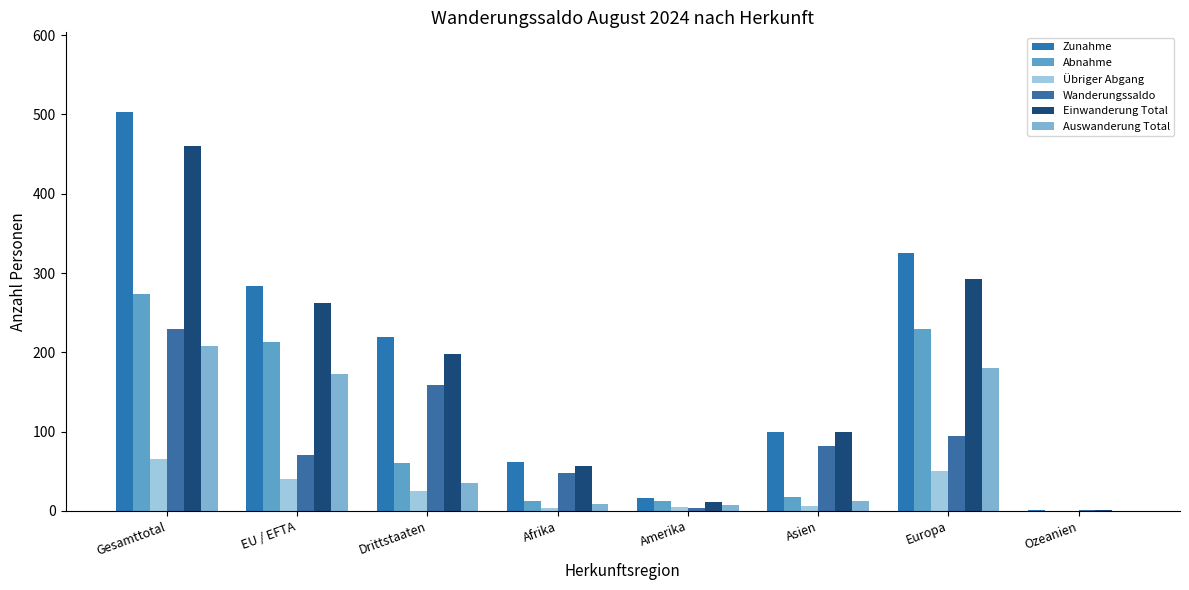

Count the number of data series in this chart.

6